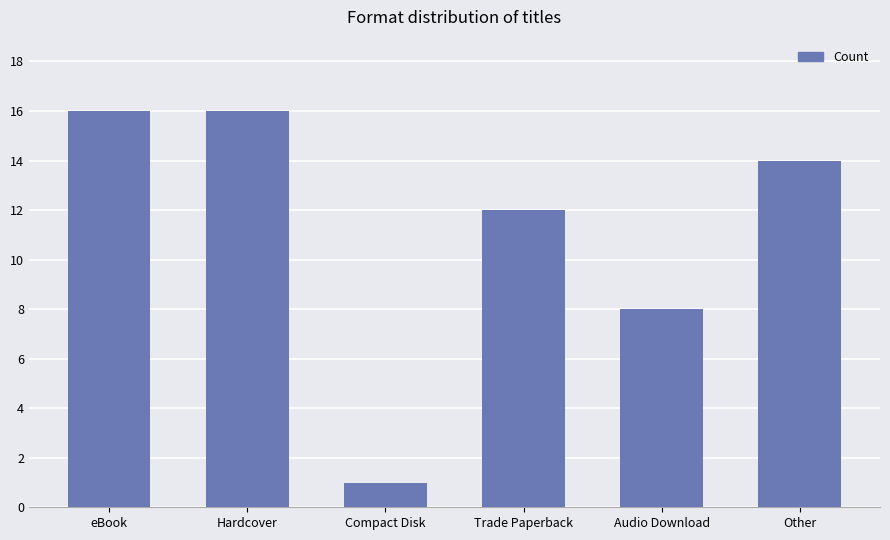

Reading right to left, what are all the values shown in this chart?

Other=14	Audio Download=8	Trade Paperback=12	Compact Disk=1	Hardcover=16	eBook=16